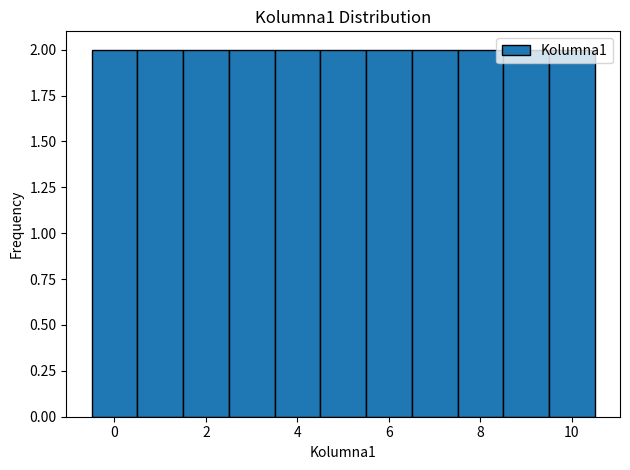

How tall is the bar that spans 3.5 to 4.5 on the x-axis? Neither the bar edges nor the heights are printed on the chart, so give them approximately, as read against the axes.

2